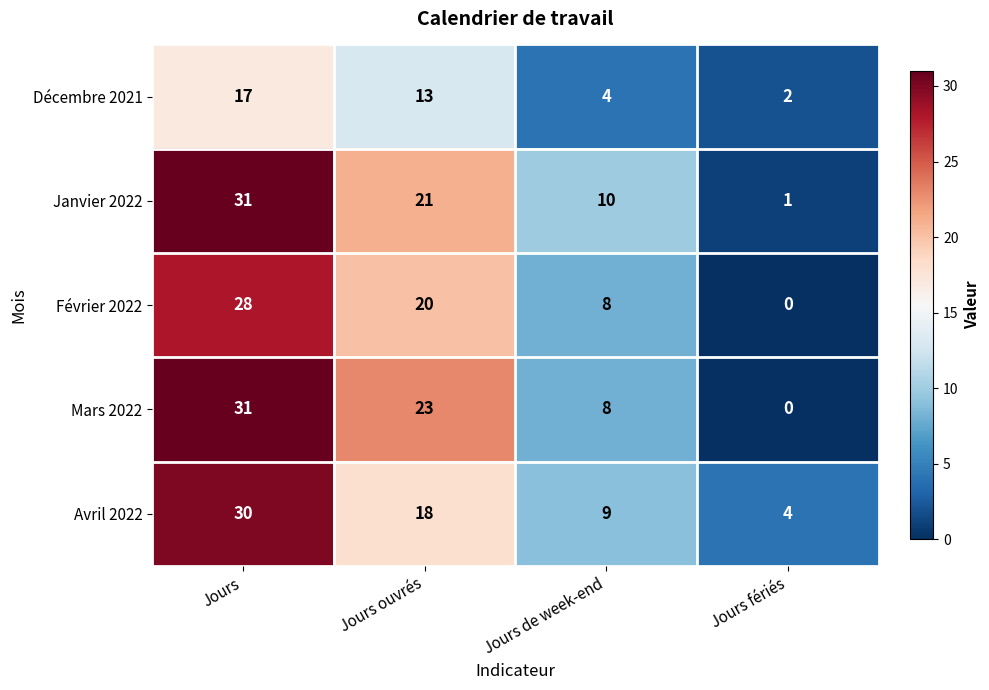

What value does the Décembre 2021 series have at Jours de week-end, to the nearest 5?

5